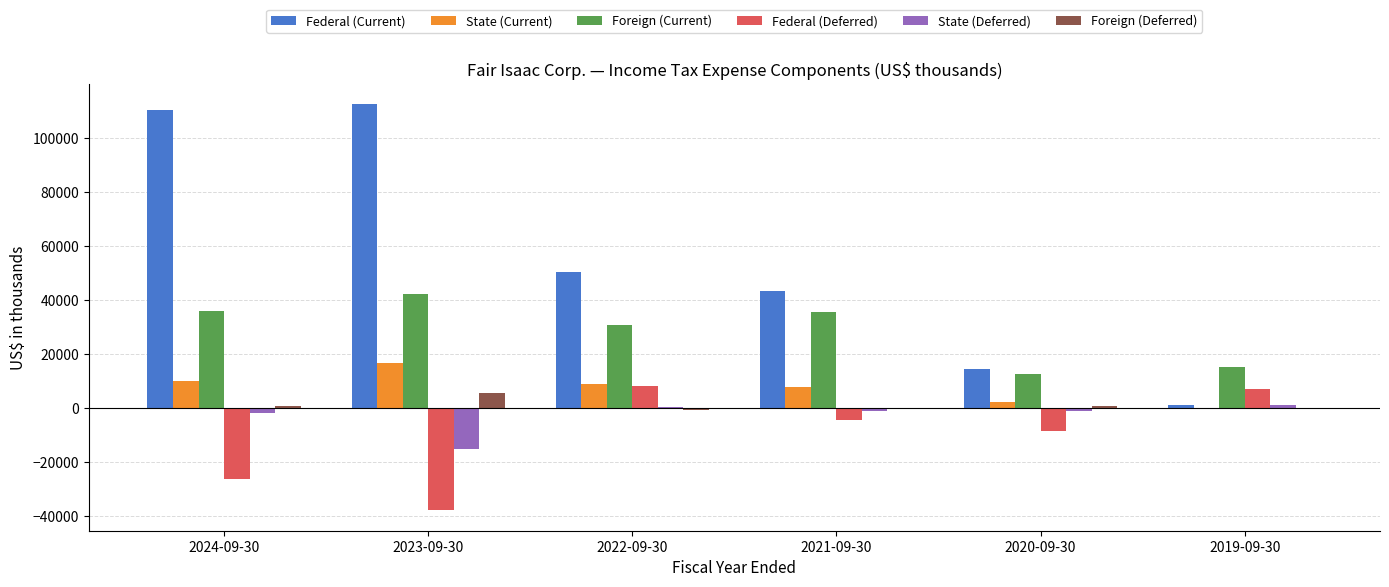

Where does the Federal (Current) series first go above 50403?

2024-09-30